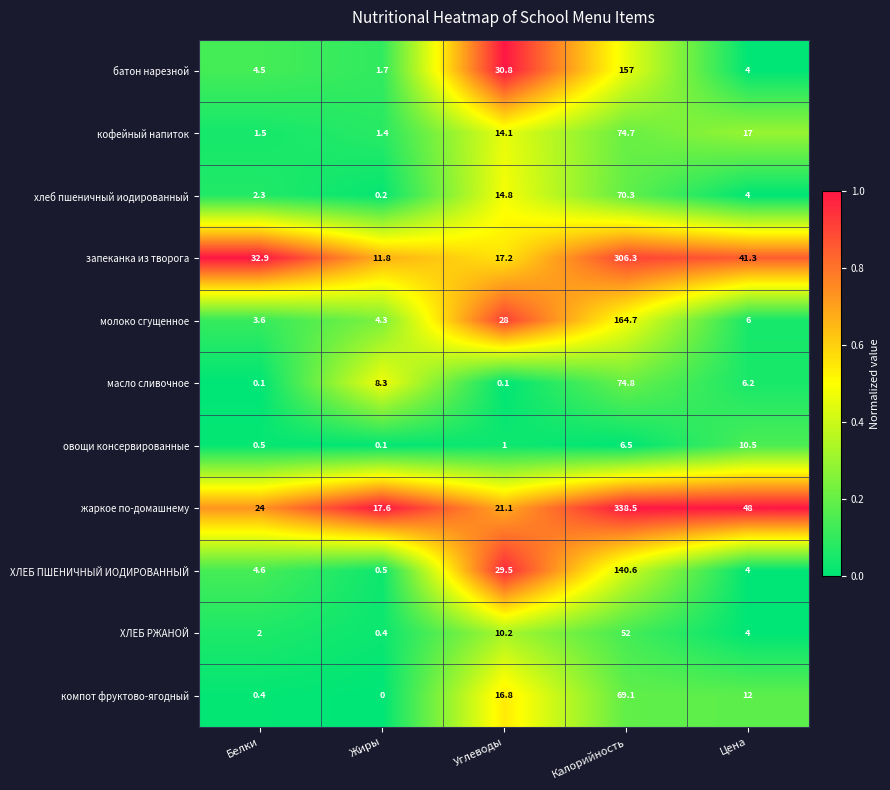

Count the number of categories in the chart.

5